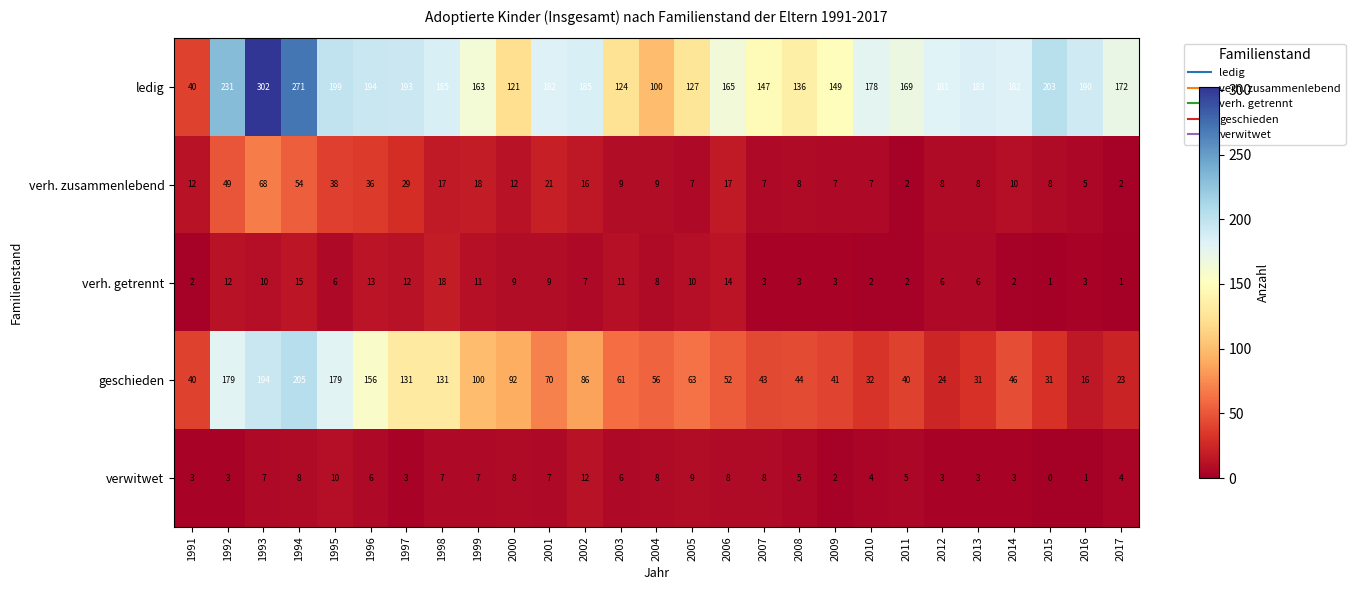

Which series has the largest total across all categories?

ledig